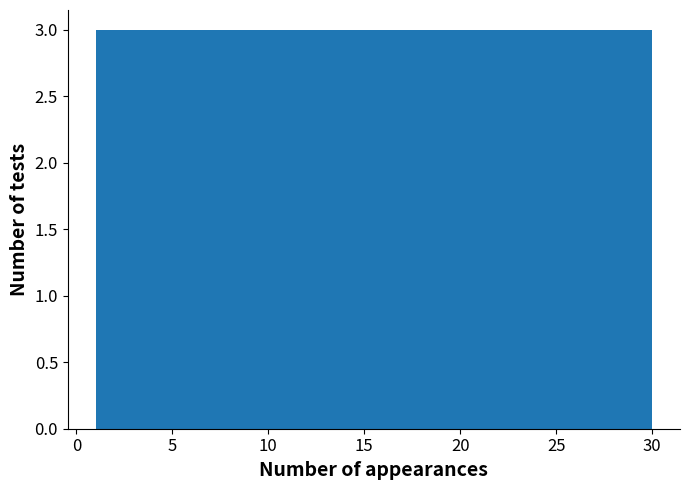

Reading left to right, list every bar in this chart as the range it spans on the x-axis followed by its height. Neither the bar edges nor the heights are printed on the chart, so give them approximately, as read against the axes.

1.0 to 3.9: 3
3.9 to 6.8: 3
6.8 to 9.7: 3
9.7 to 12.6: 3
12.6 to 15.5: 3
15.5 to 18.4: 3
18.4 to 21.3: 3
21.3 to 24.2: 3
24.2 to 27.1: 3
27.1 to 30.0: 3